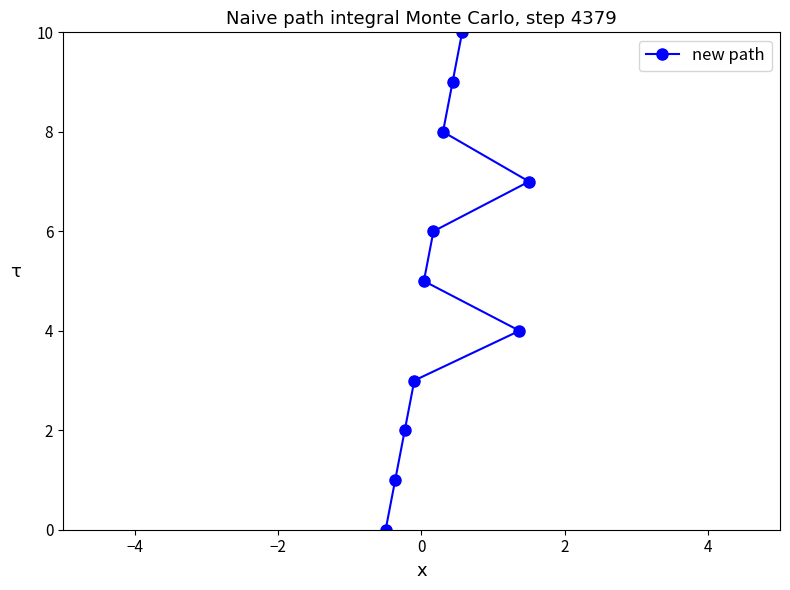

What is the average value?

5